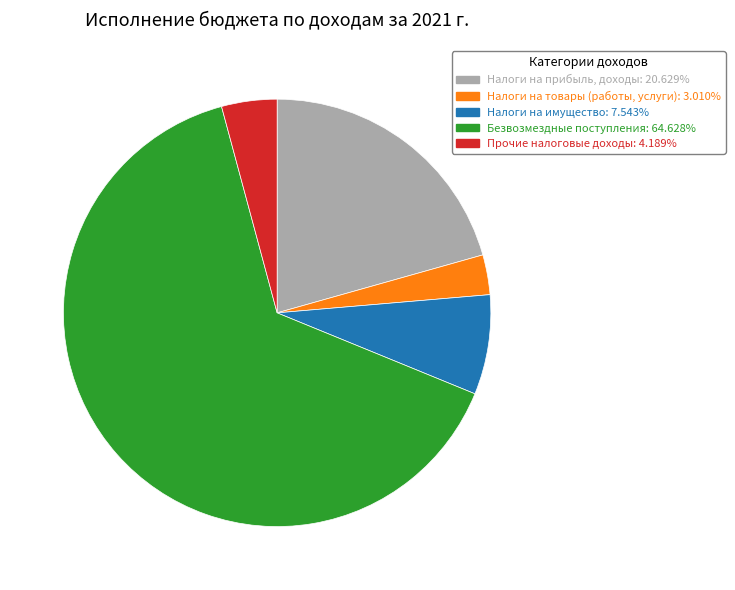

Is there any slice that represents more than half of the pie?

Yes